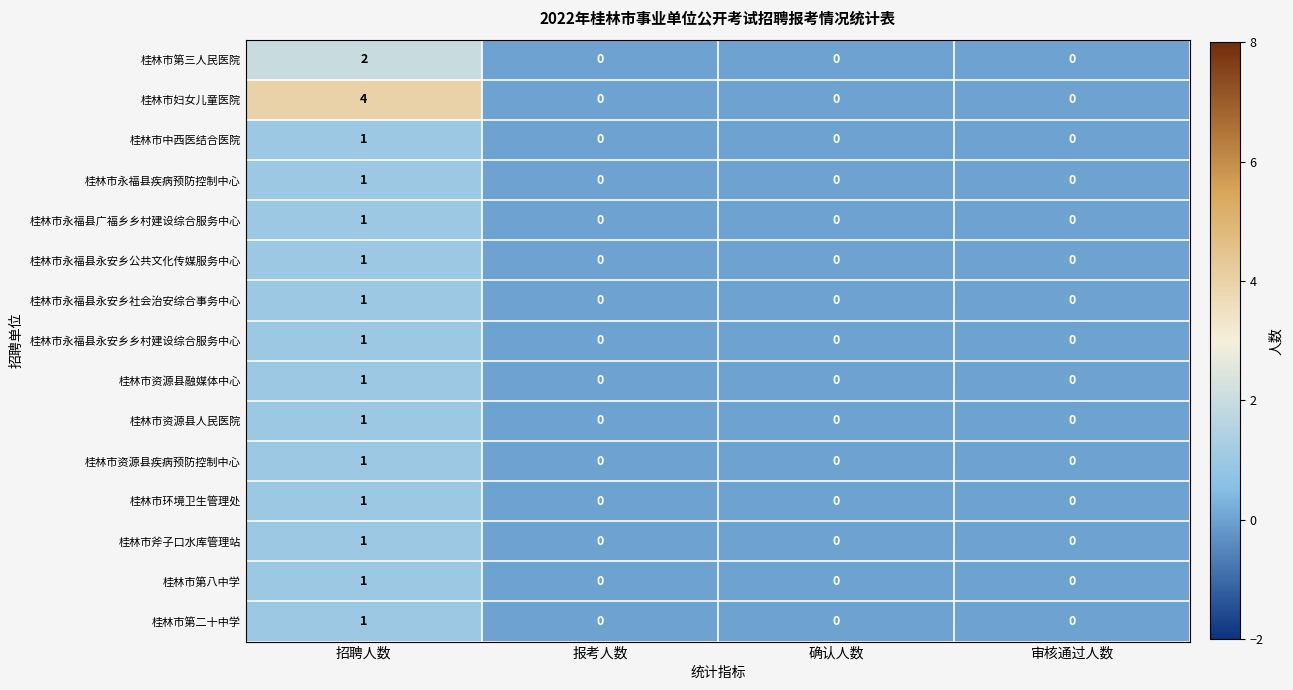

True or false: 桂林市妇女儿童医院 has a value of -3 at 审核通过人数.

False